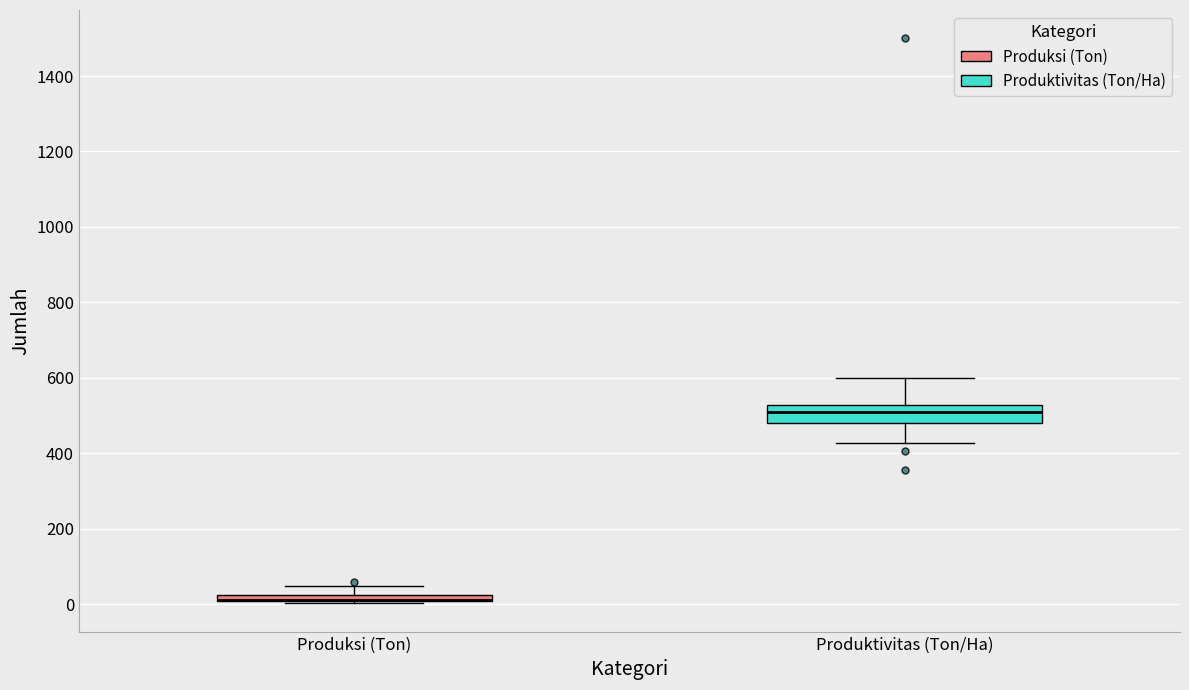

Where is the lower edge of the box for Produksi (Ton) on the y-axis? The values are not printed on the chart, so give them approximately, as read against the axis.

0